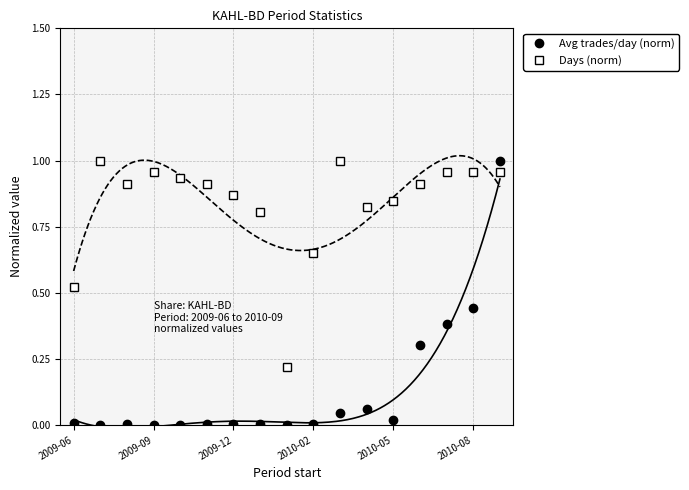

How many interior local valleys does the Avg trades/day (norm) series have?

5